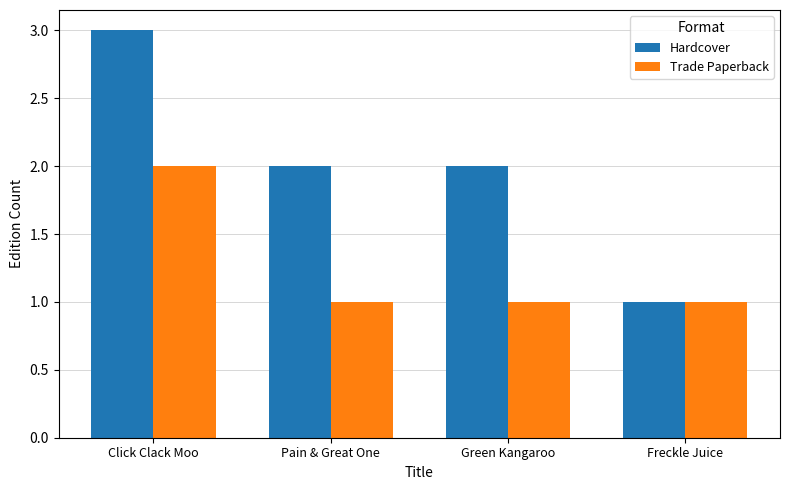

What is the sum of all Trade Paperback values?

5